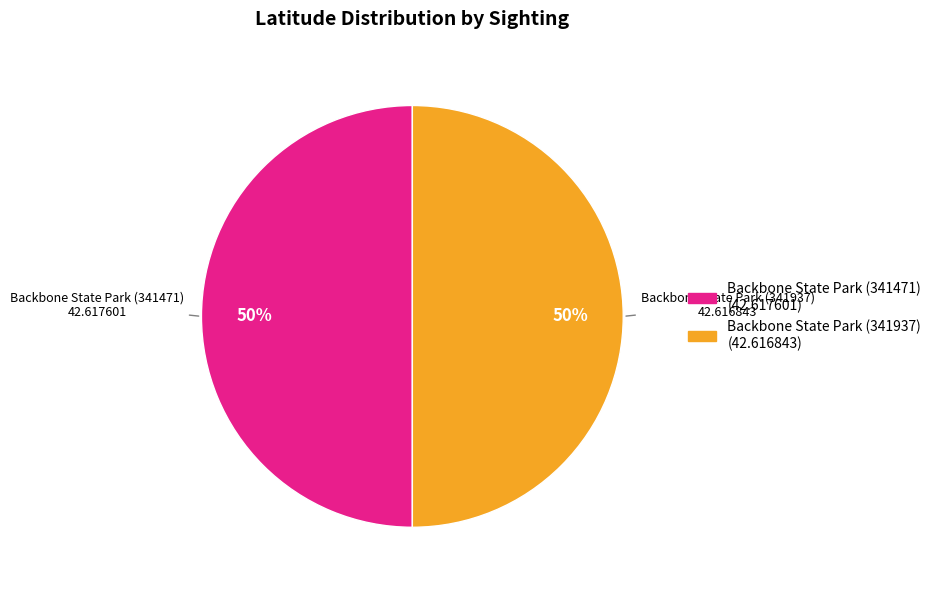

Is the sum of Backbone State Park (341937) and Backbone State Park (341471) greater than half?

Yes